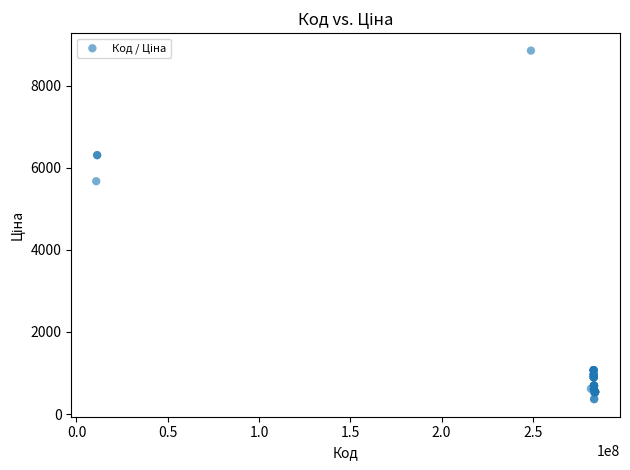

What Y value in the scatter plot is closest to 4608?

5673.8